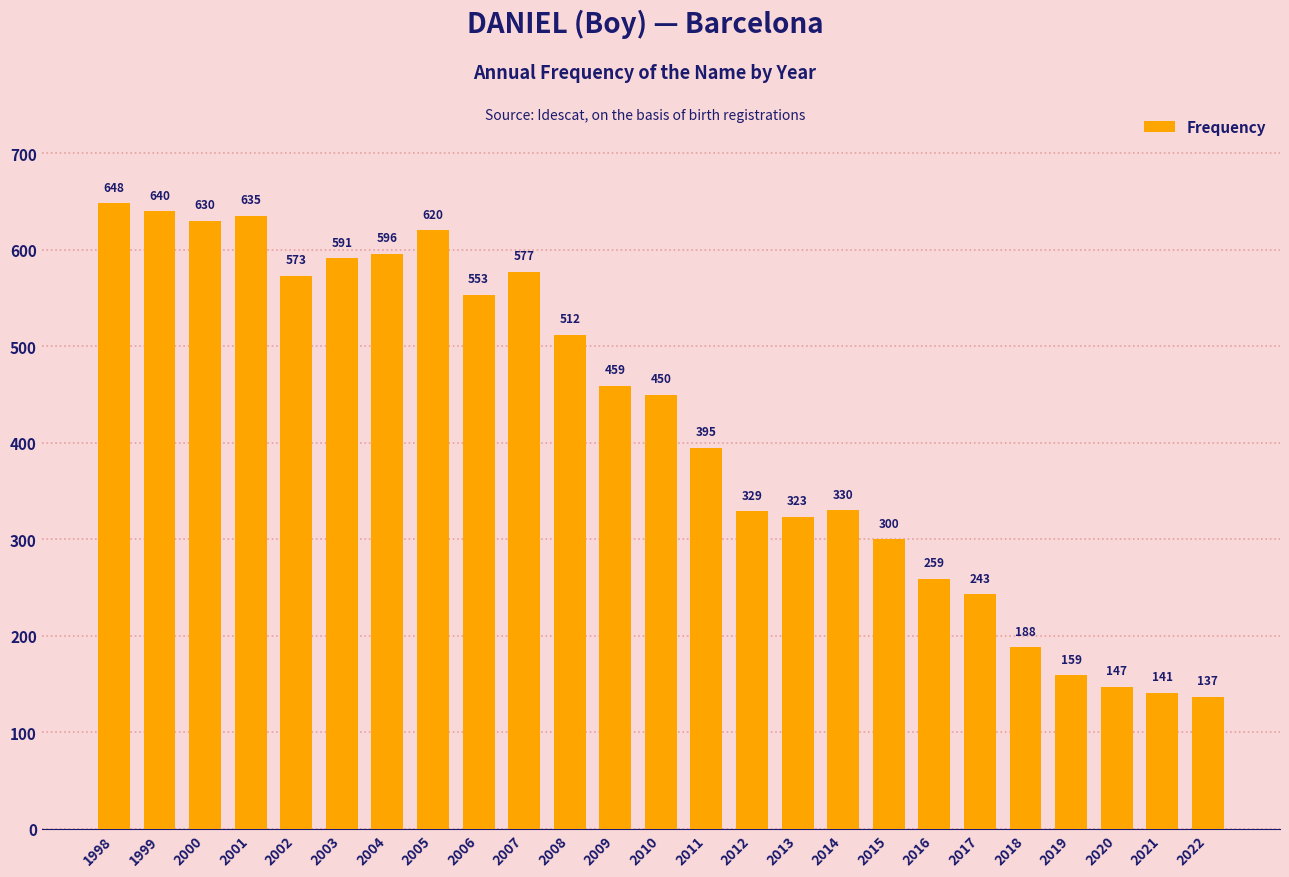

Reading left to right, what are all the values shown in this chart?

1998=648	1999=640	2000=630	2001=635	2002=573	2003=591	2004=596	2005=620	2006=553	2007=577	2008=512	2009=459	2010=450	2011=395	2012=329	2013=323	2014=330	2015=300	2016=259	2017=243	2018=188	2019=159	2020=147	2021=141	2022=137